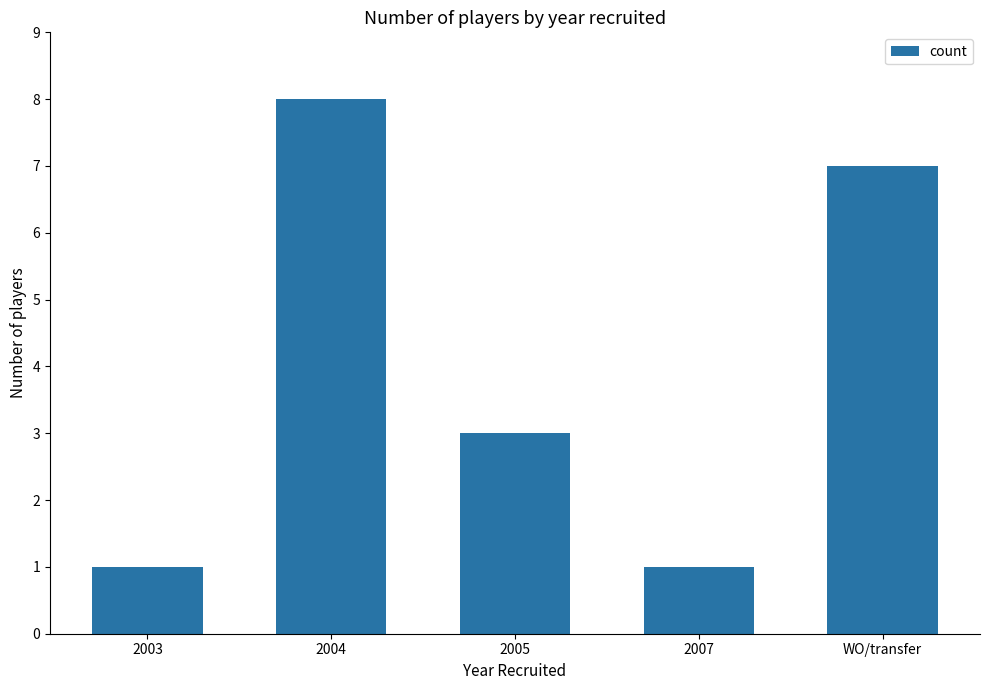

What is the change in value from 2004 to 2005?

-5